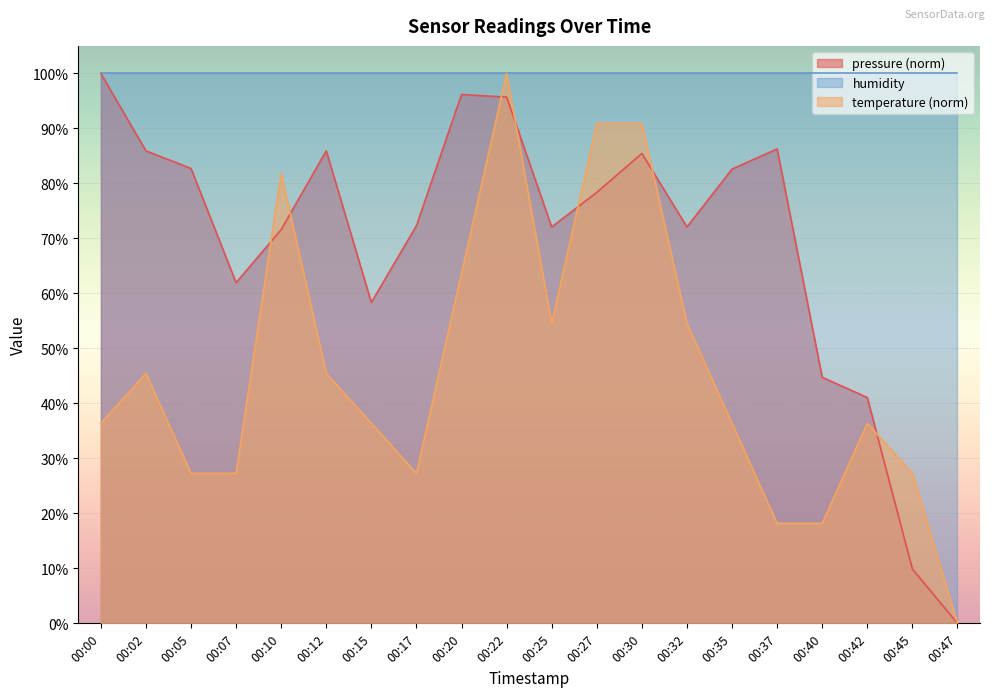

True or false: pressure has a value of 72.1 at 00:32.

True